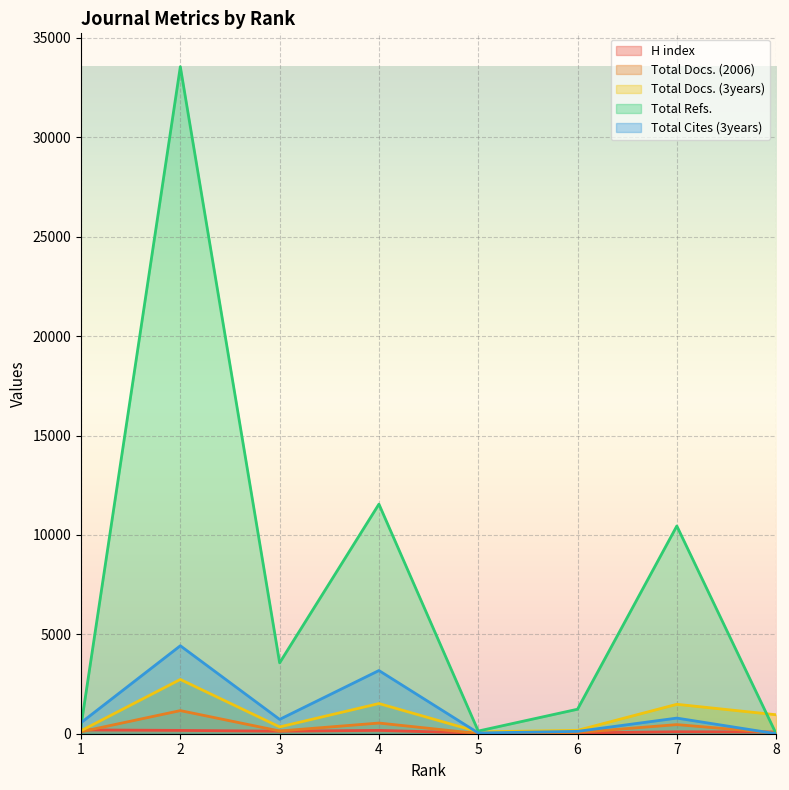

Does the chart display data point markers on the line(s)?

No